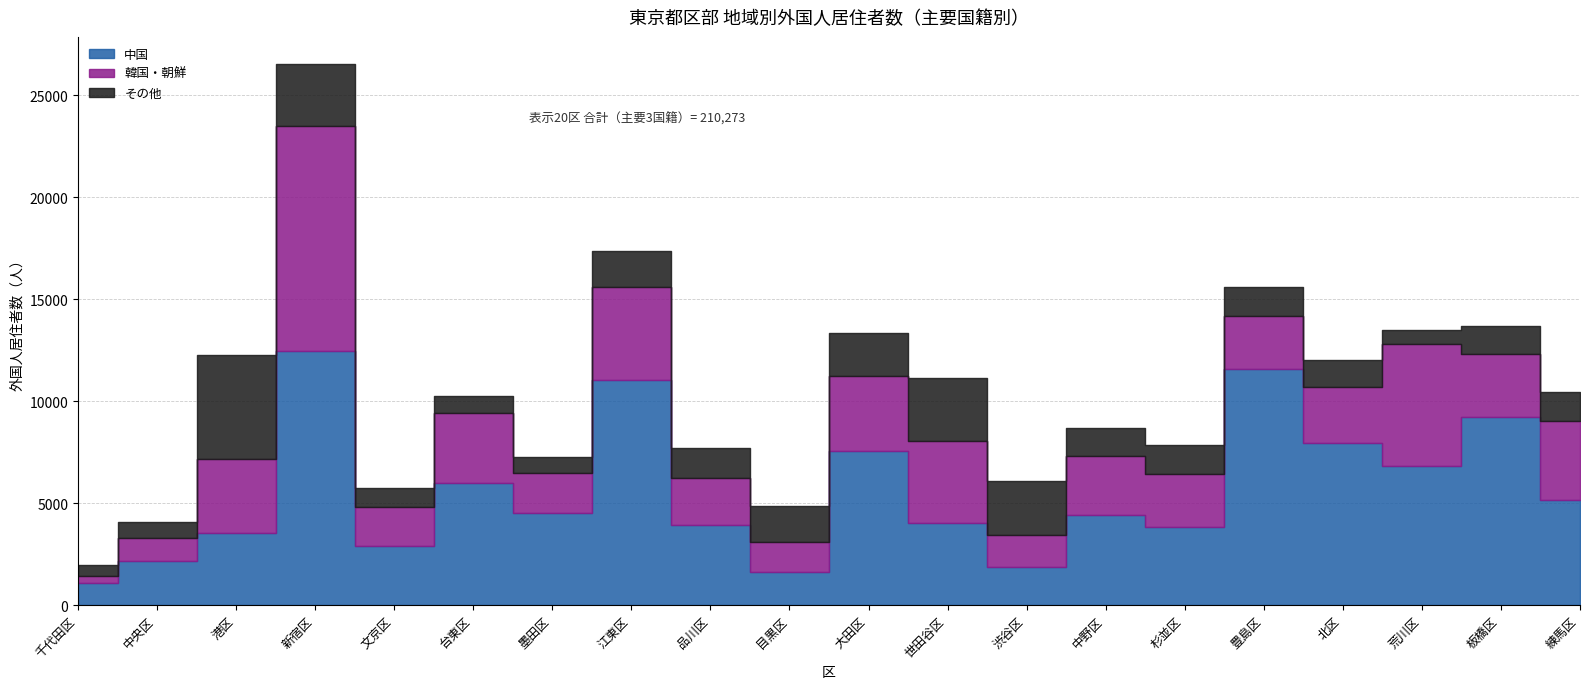

What is the difference between the highest and lowest values at 台東区?

5148